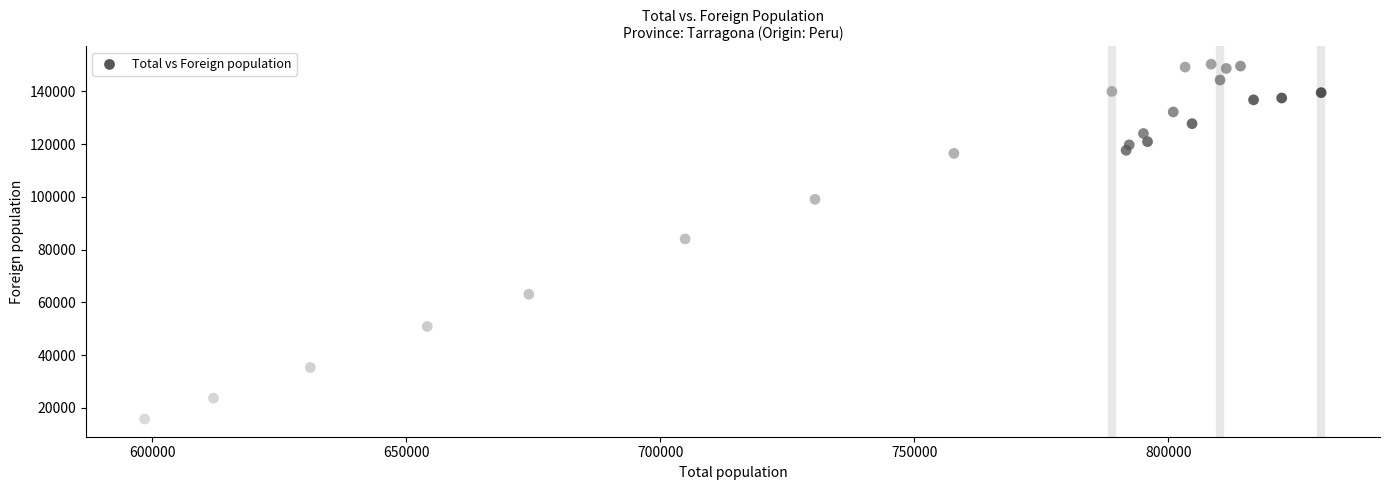

What is the range of X values (max minus min)?

231542